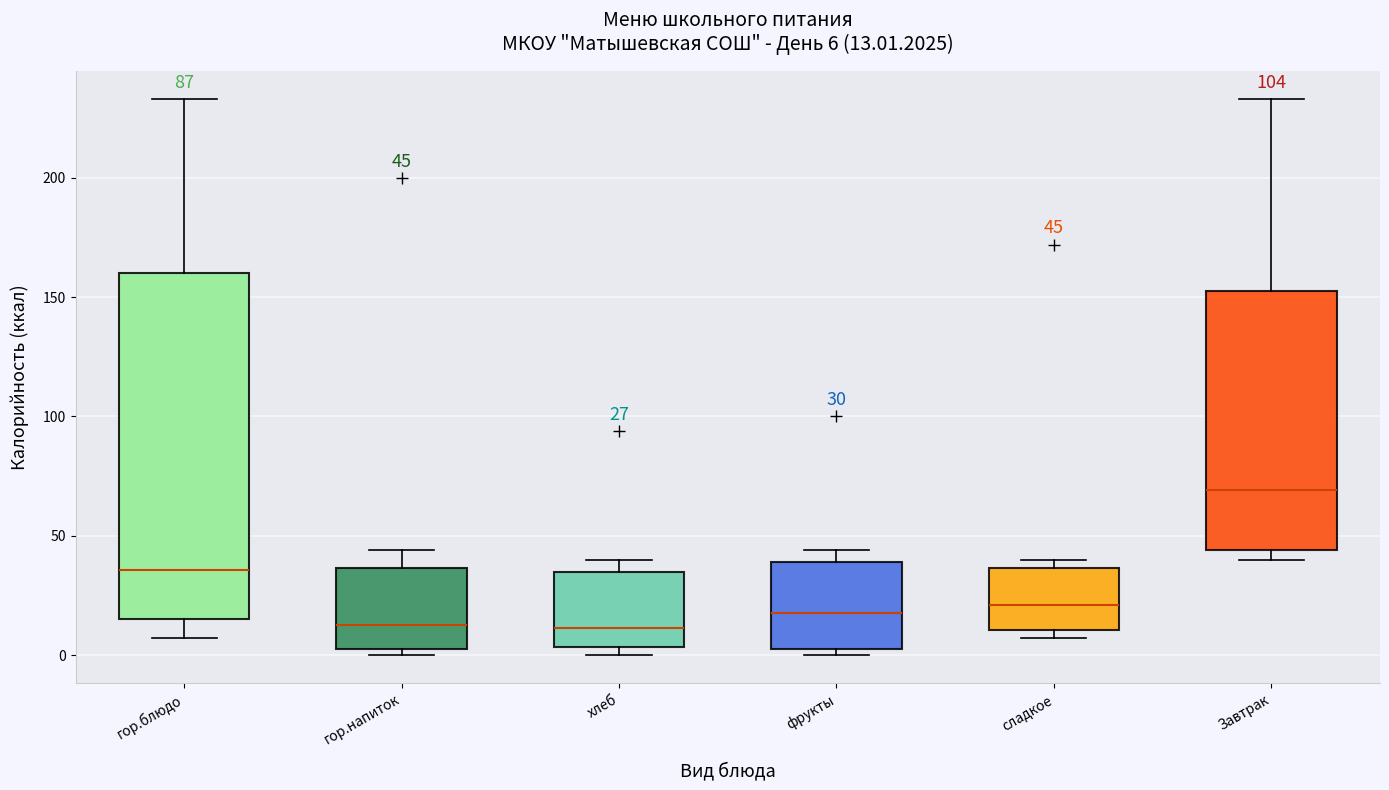

Which box is the tallest, from its lower edge to its upper edge?

гор.блюдо